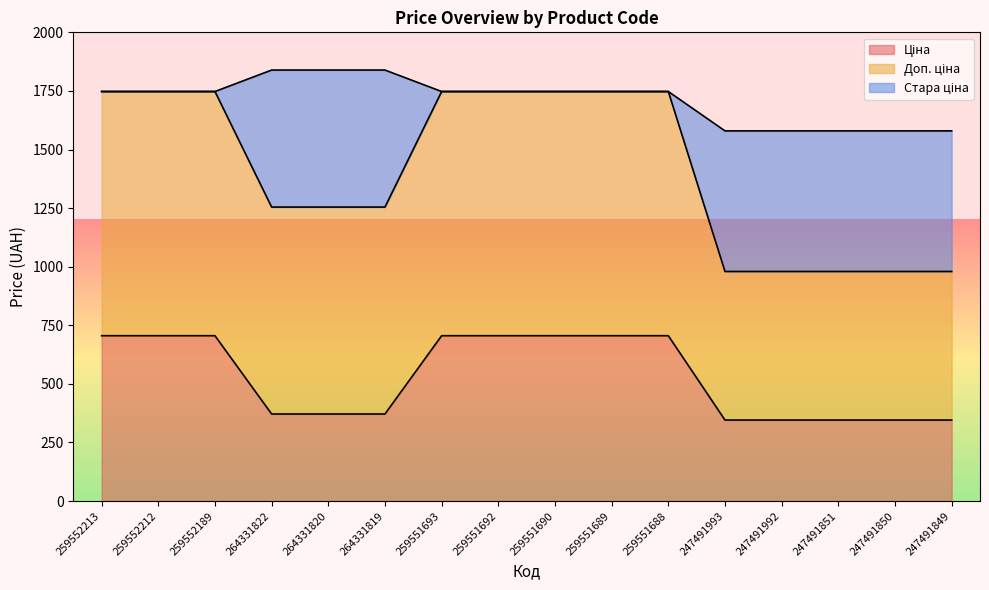

Which series has the widest spread of values?

Стара ціна